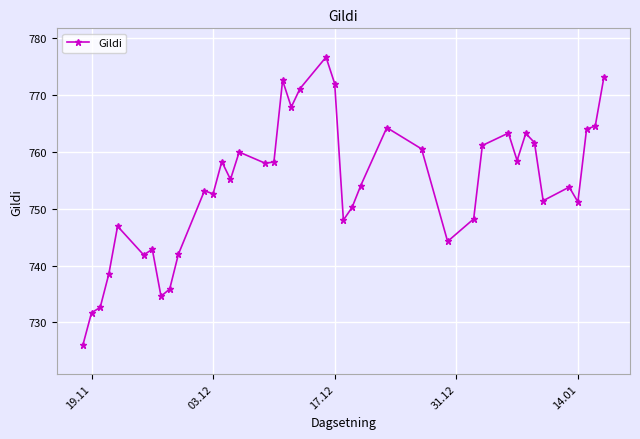

How many lines are shown in the chart?

1